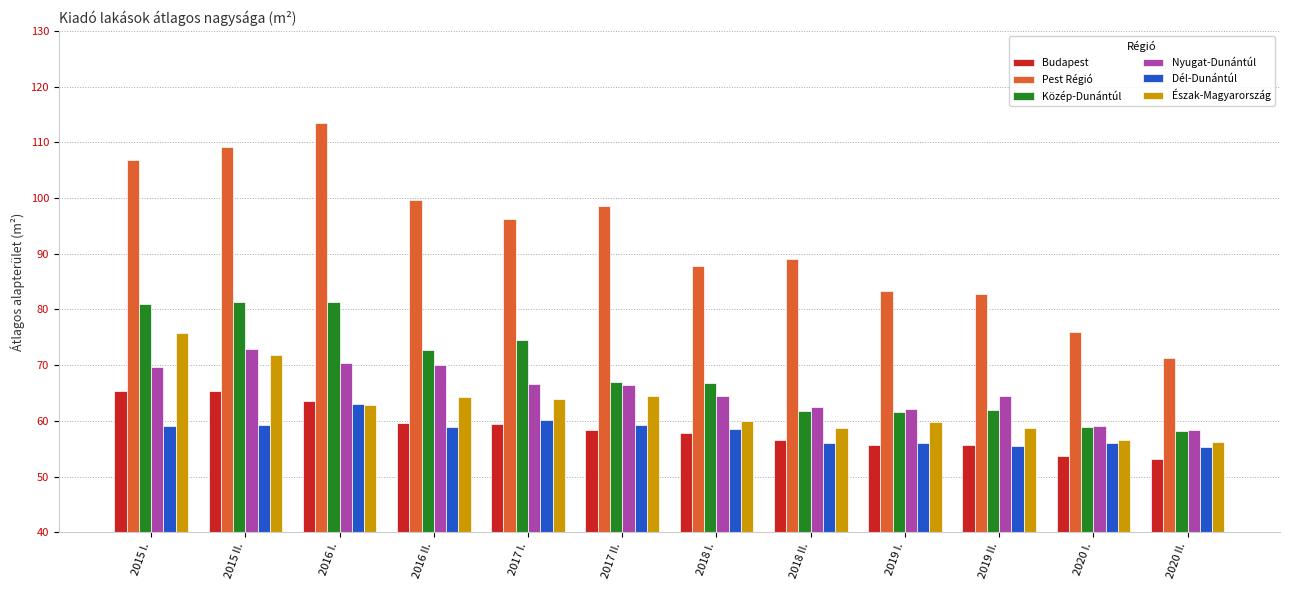

Is the value of Dél-Dunántúl at 2017 II. greater than the value of Észak-Magyarország at 2016 II.?

No